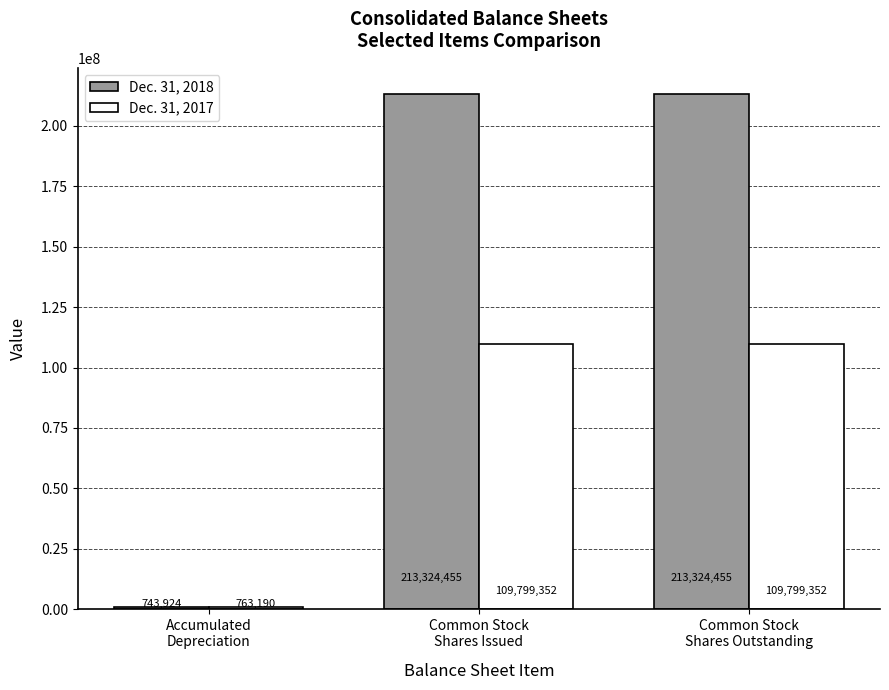

What position from the right is Common Stock
Shares Issued?

2